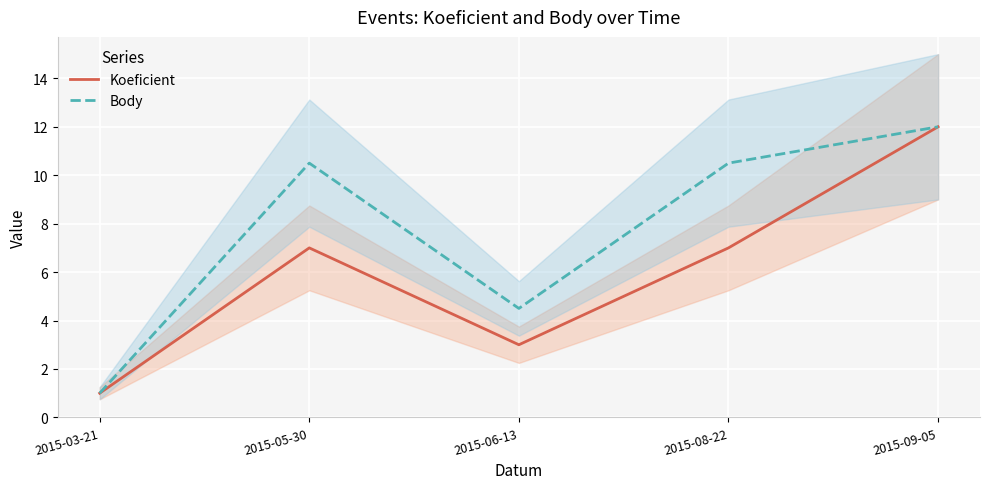

Where is Body nearest to the value 6?

2015-06-13